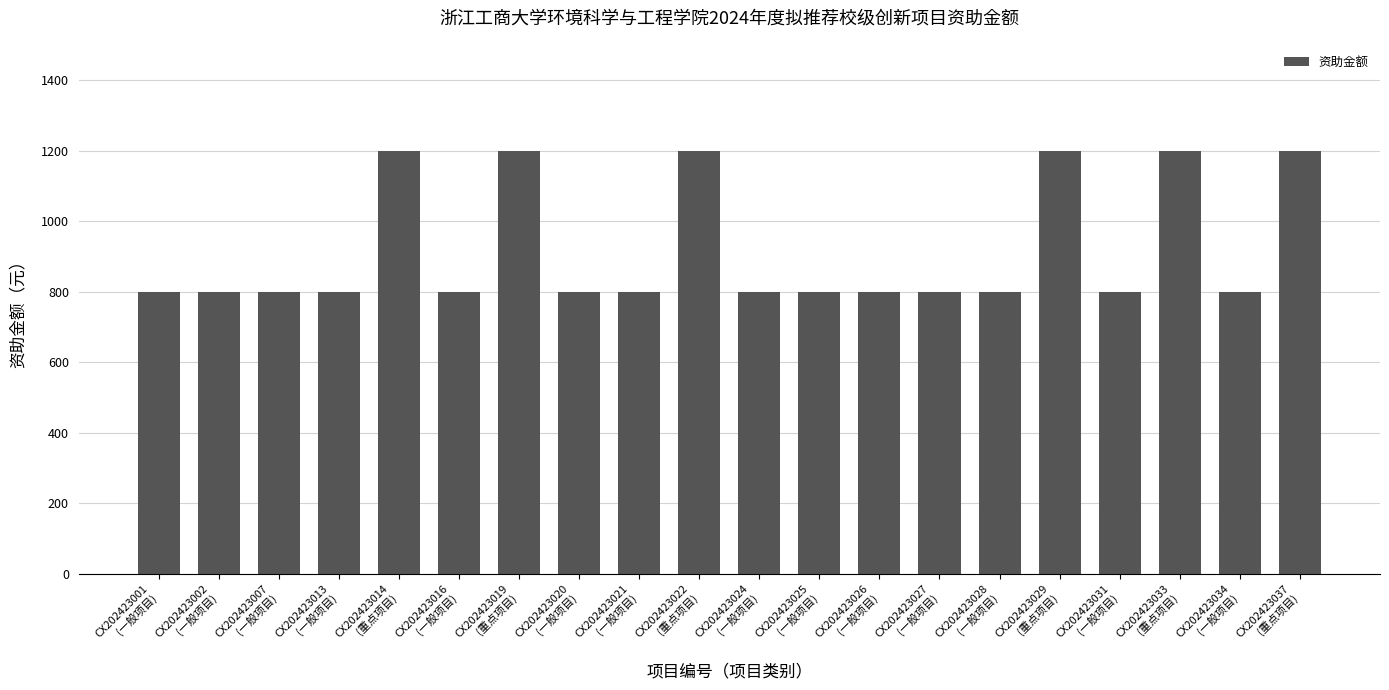

What is the value of the 7th bar from the left?

1200